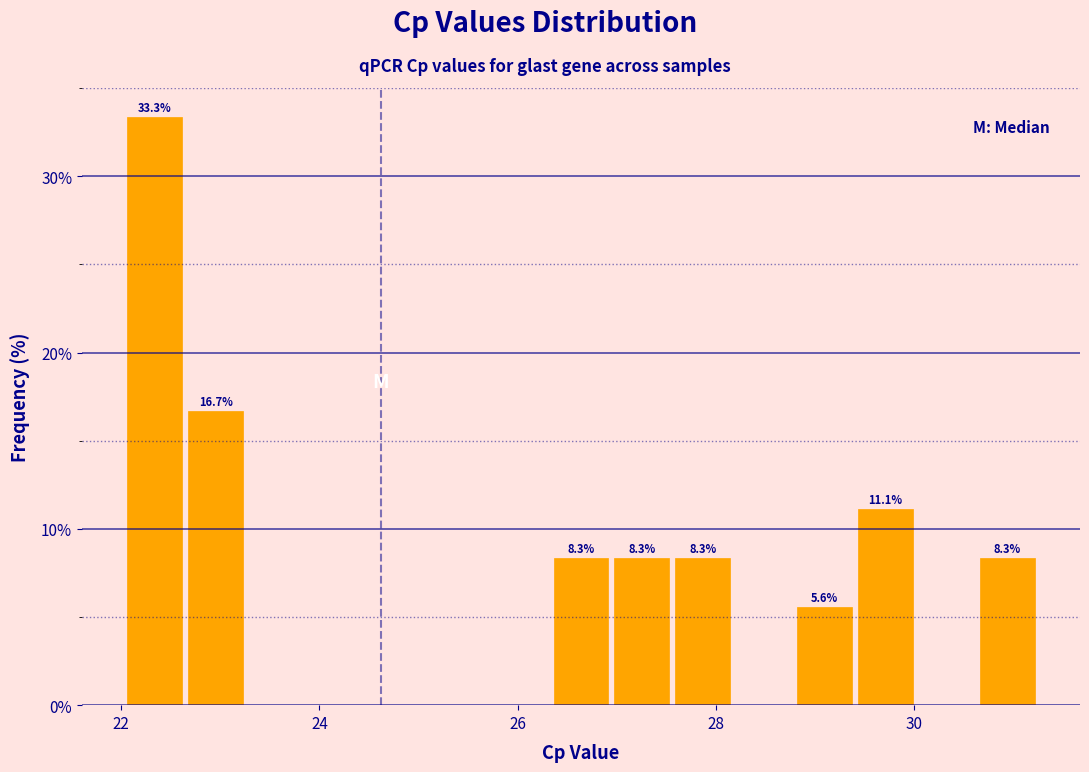

Around what value on the x-axis is the tallest bar? Give the approximate position of its centre, as read against the axis.

22.4